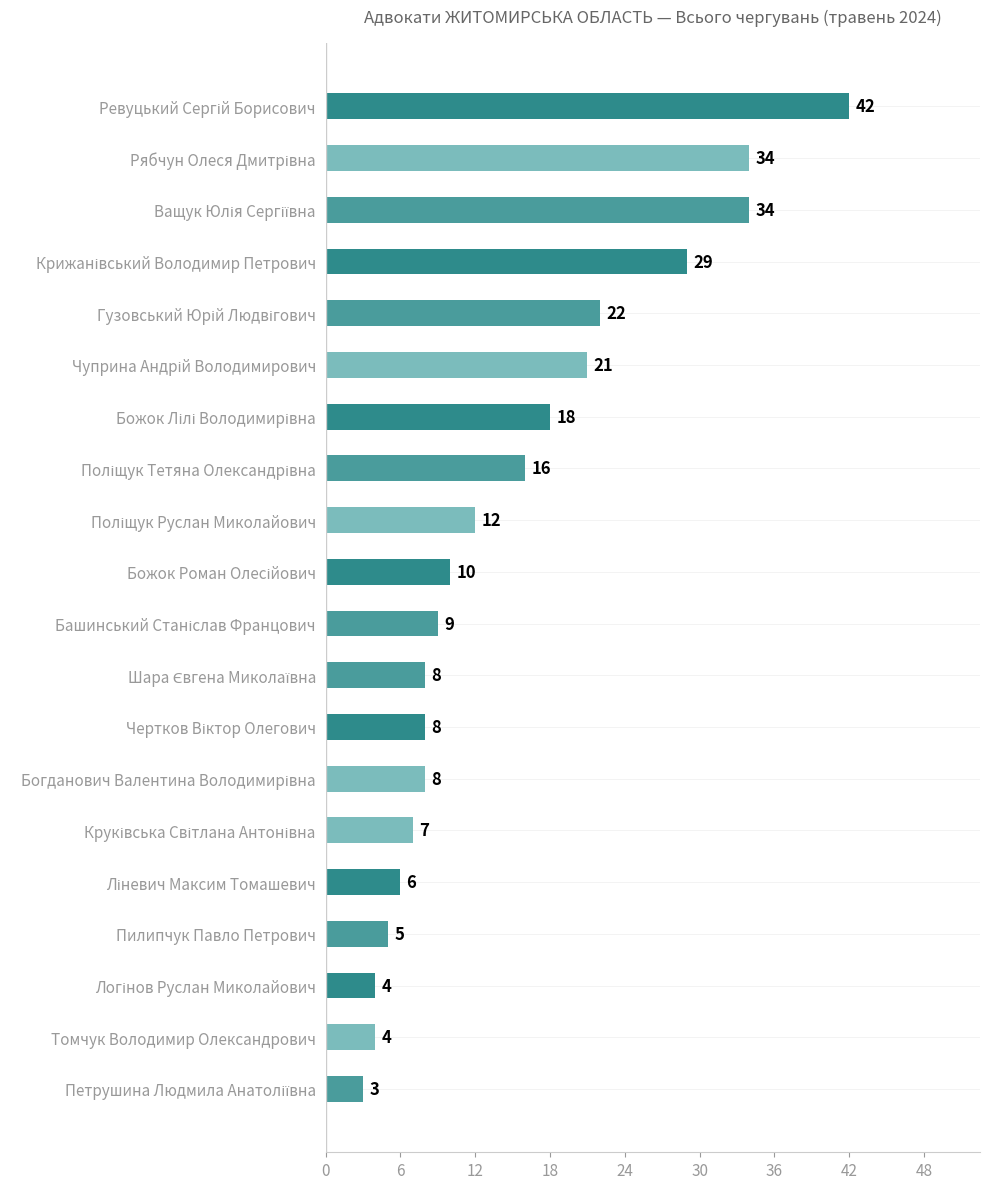

What is the difference between the maximum and minimum values?

39